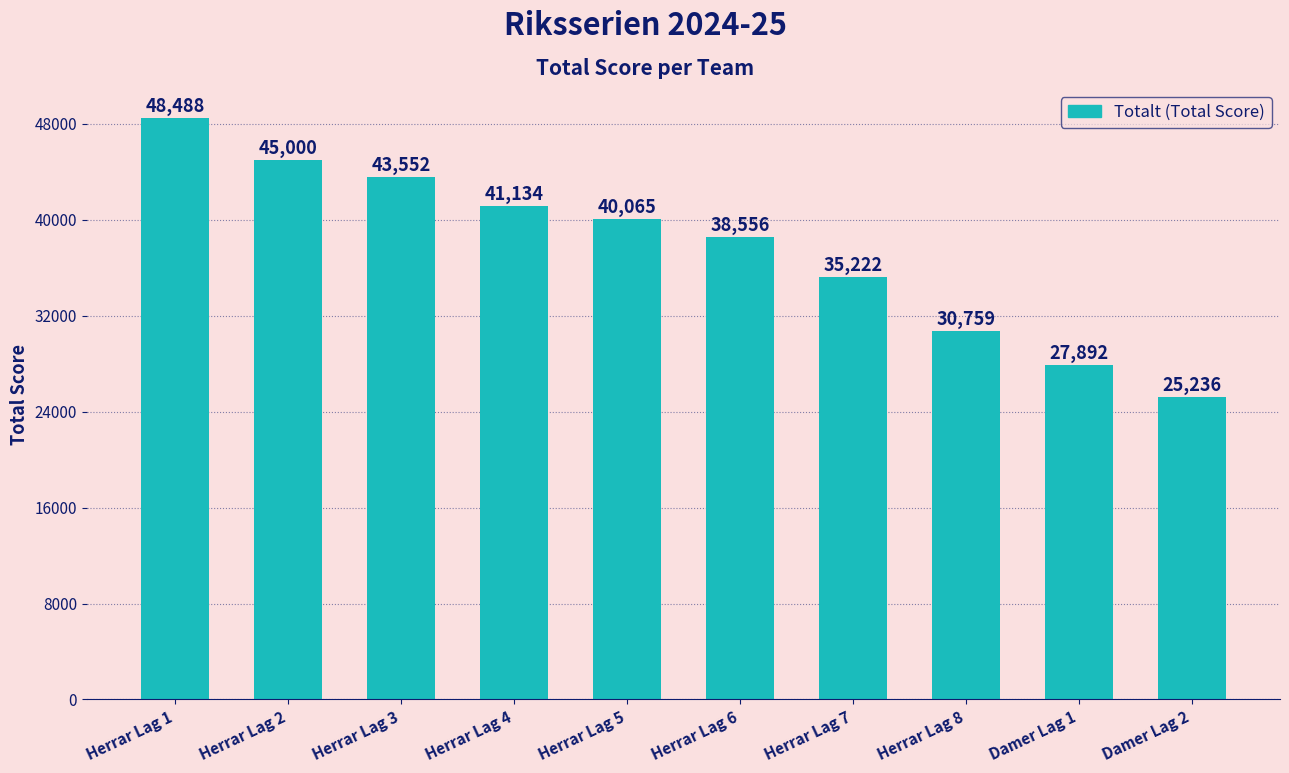

Reading left to right, transcribe all the data shown in this chart.

Herrar Lag 1=48488	Herrar Lag 2=45000	Herrar Lag 3=43552	Herrar Lag 4=41134	Herrar Lag 5=40065	Herrar Lag 6=38556	Herrar Lag 7=35222	Herrar Lag 8=30759	Damer Lag 1=27892	Damer Lag 2=25236